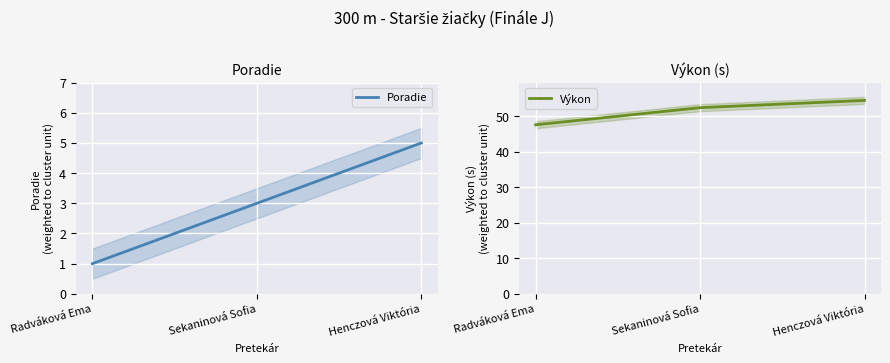

Reading left to right, what are all the values shown in this chart?

Poradie: 1.0	3.0	5.0
Výkon: 47.5	52.4	54.4